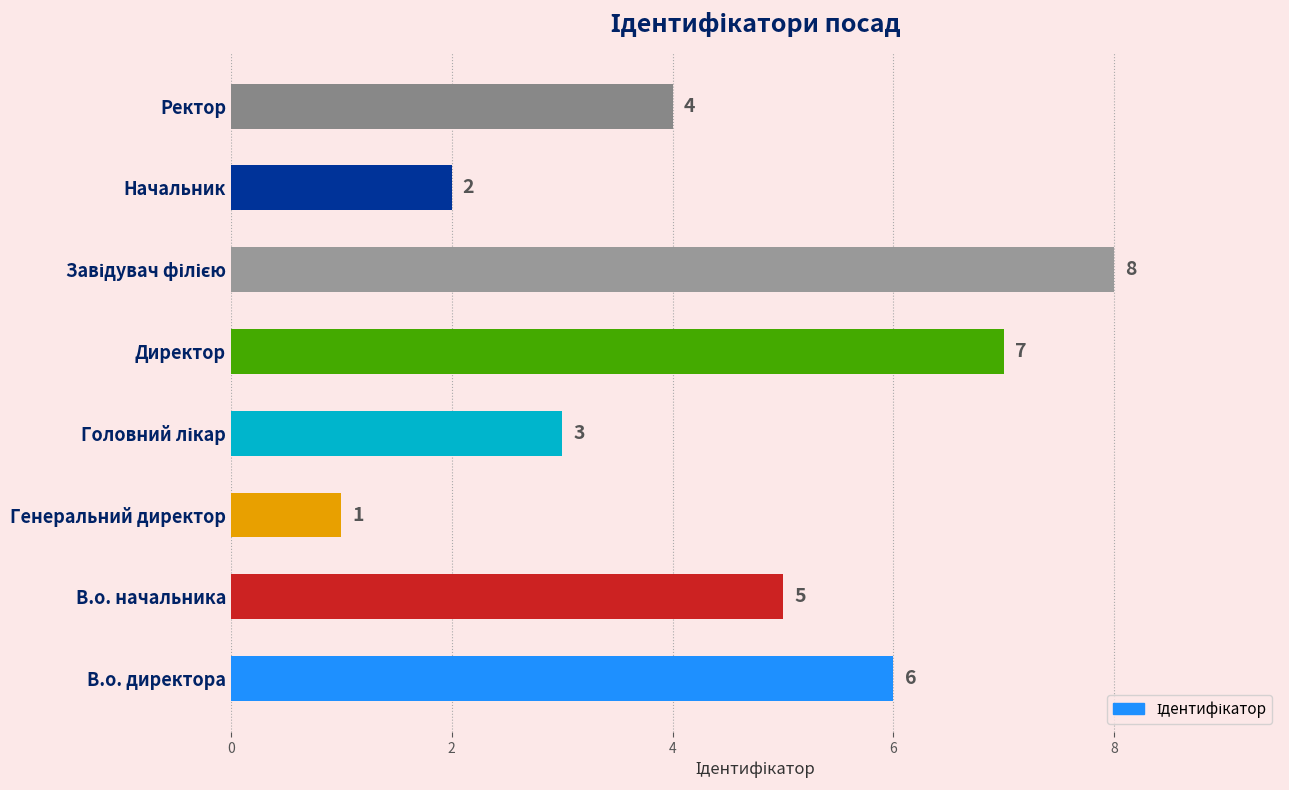

How many values are between 3 and 7?

5